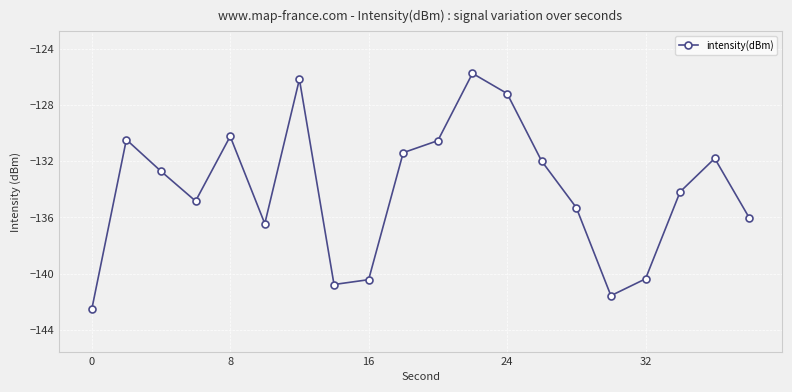

What is the value of the 2nd point from the left?

-130.5